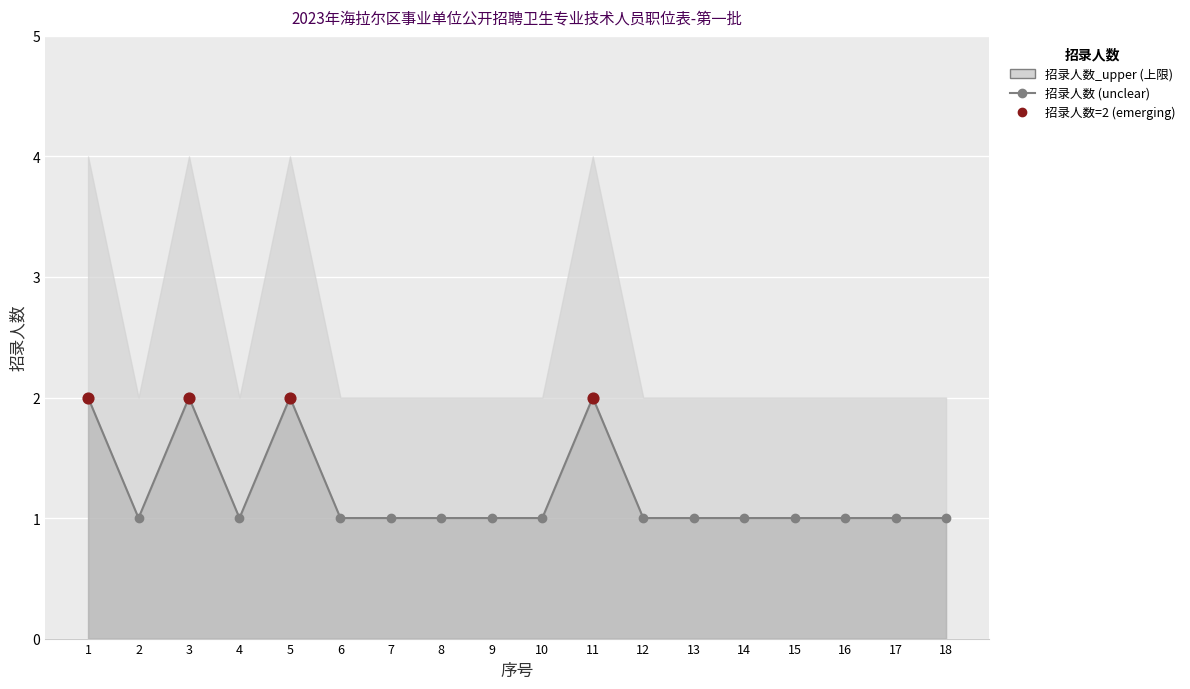

Which has a higher value, 3 or 4?

3